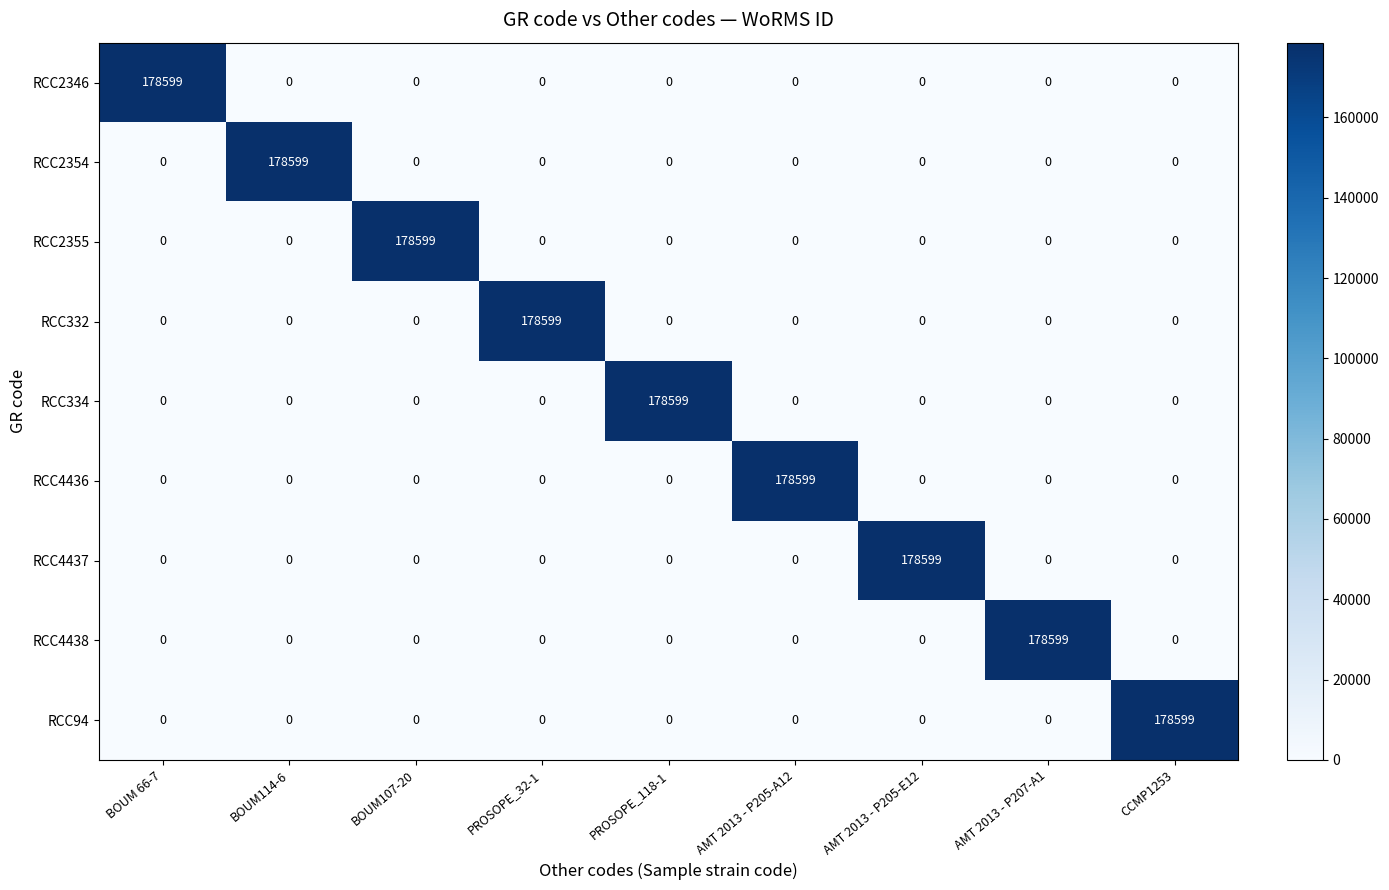

The value of RCC4436 at AMT 2013 - P205-A12 is 178599. True or false?

True